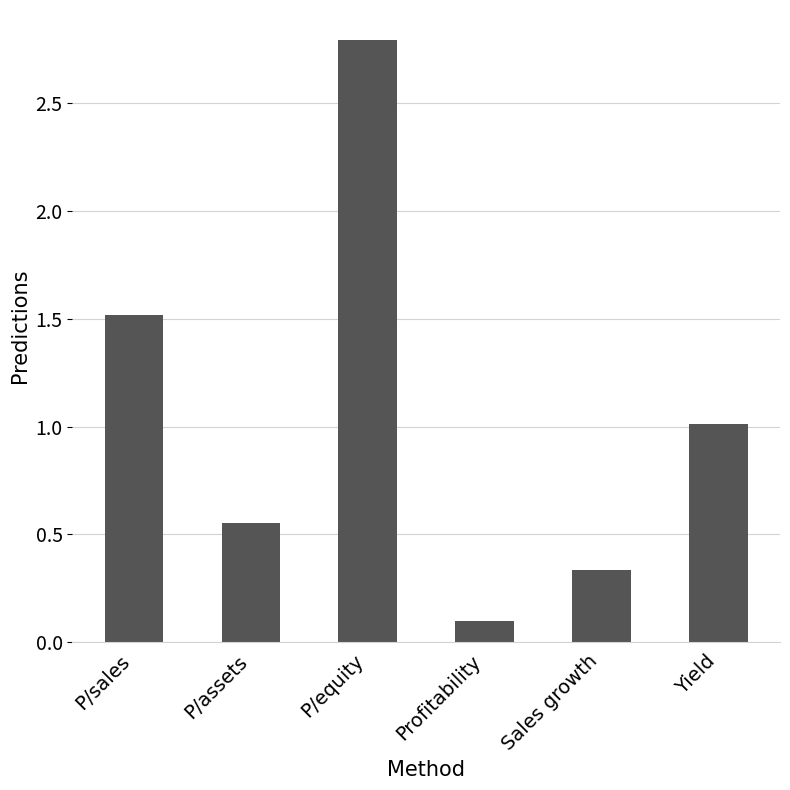

What is the label of the 5th bar from the right?

P/assets